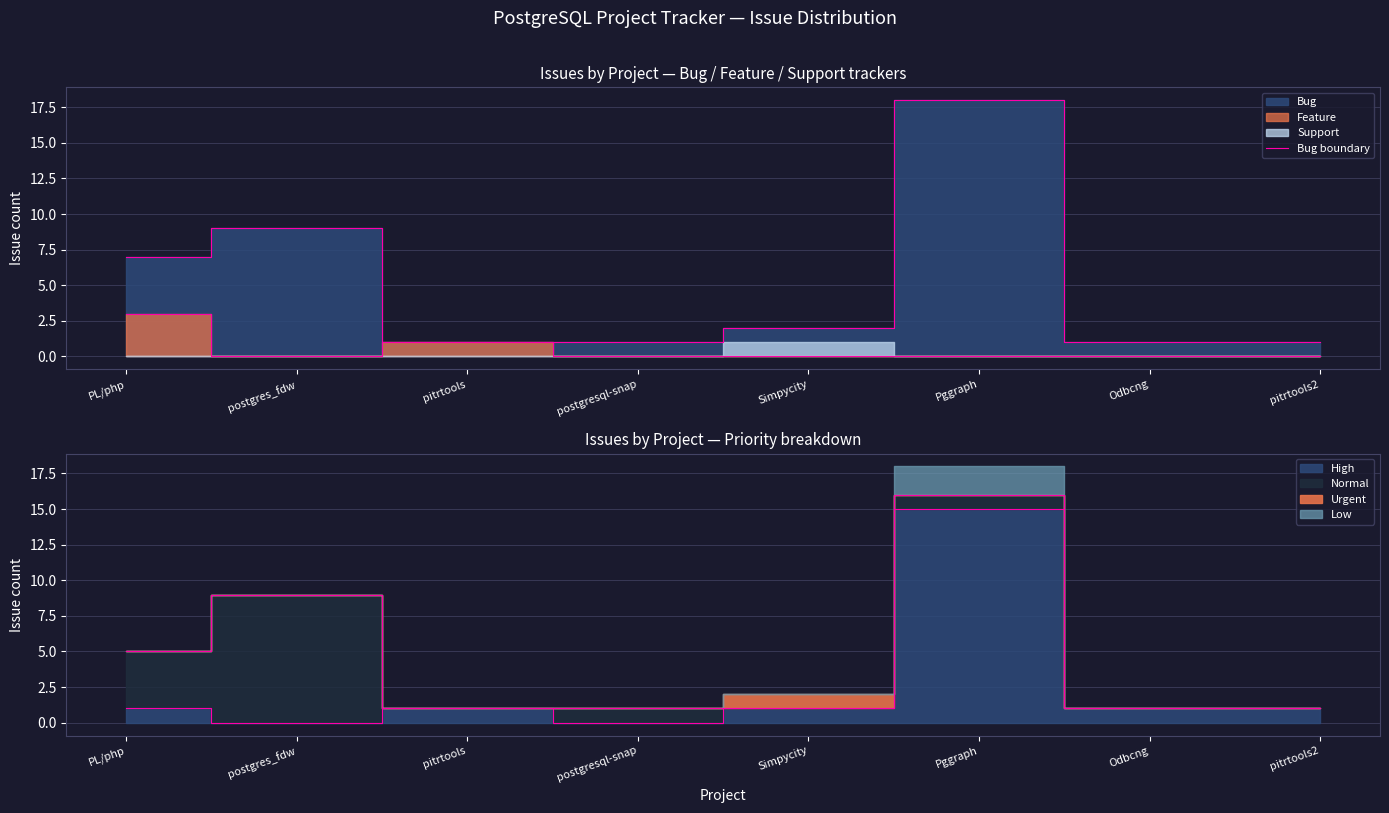

Where is the data nearest to the value 9?

postgres_fdw